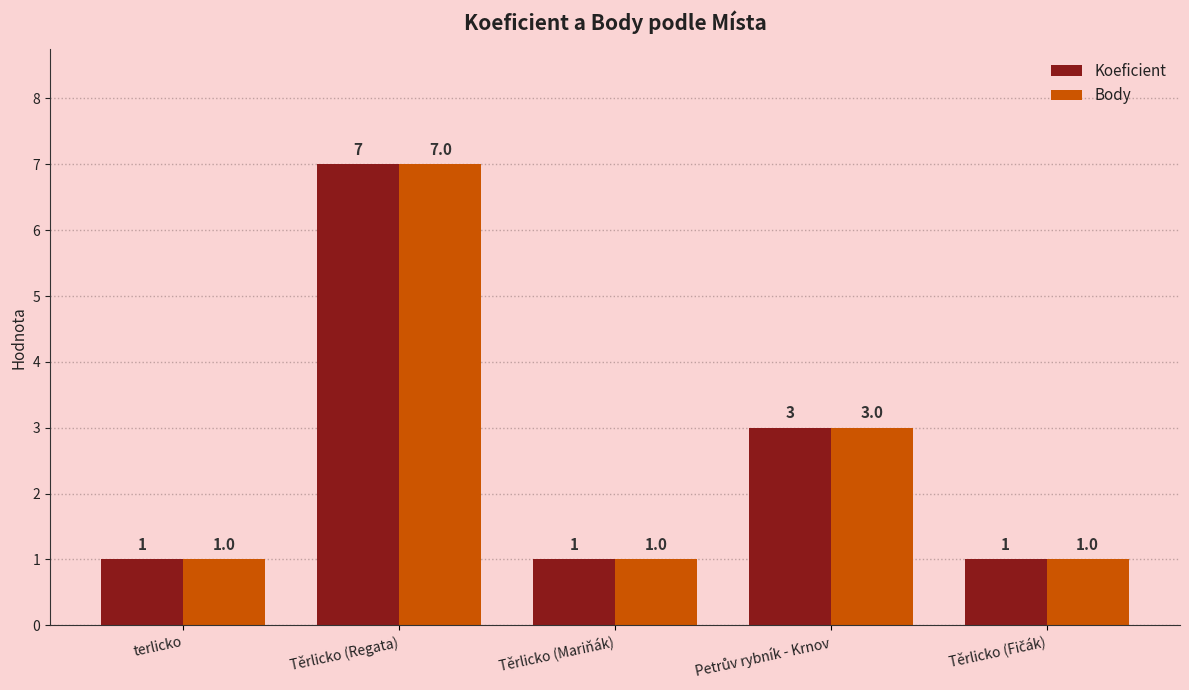

Count the Koeficient values in the range 1 to 3.

4